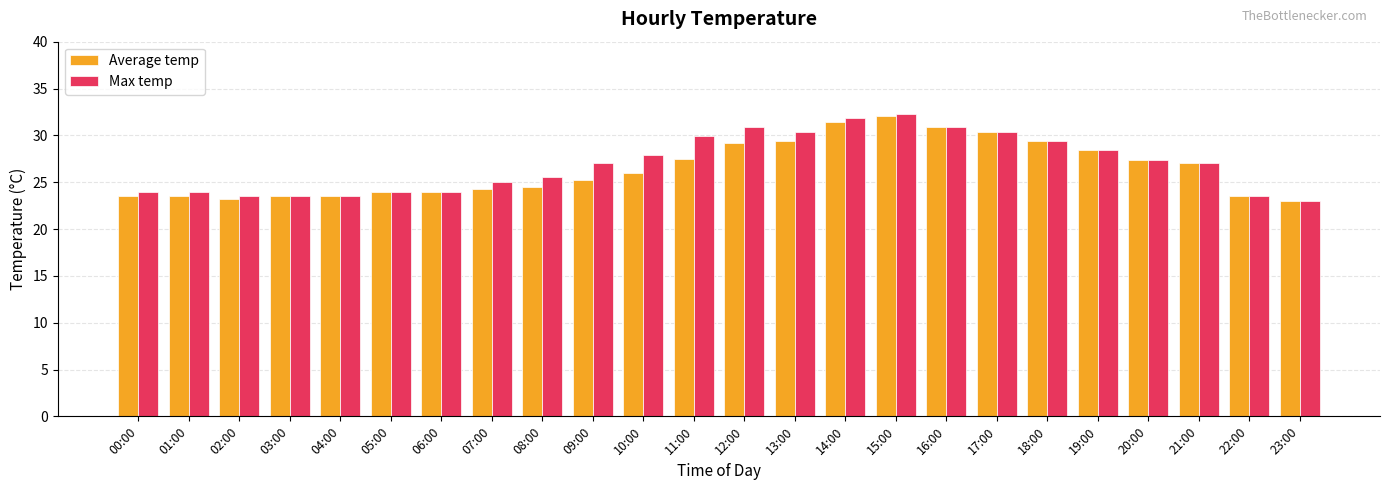

What is the label of the 15th bar from the left?

14:00